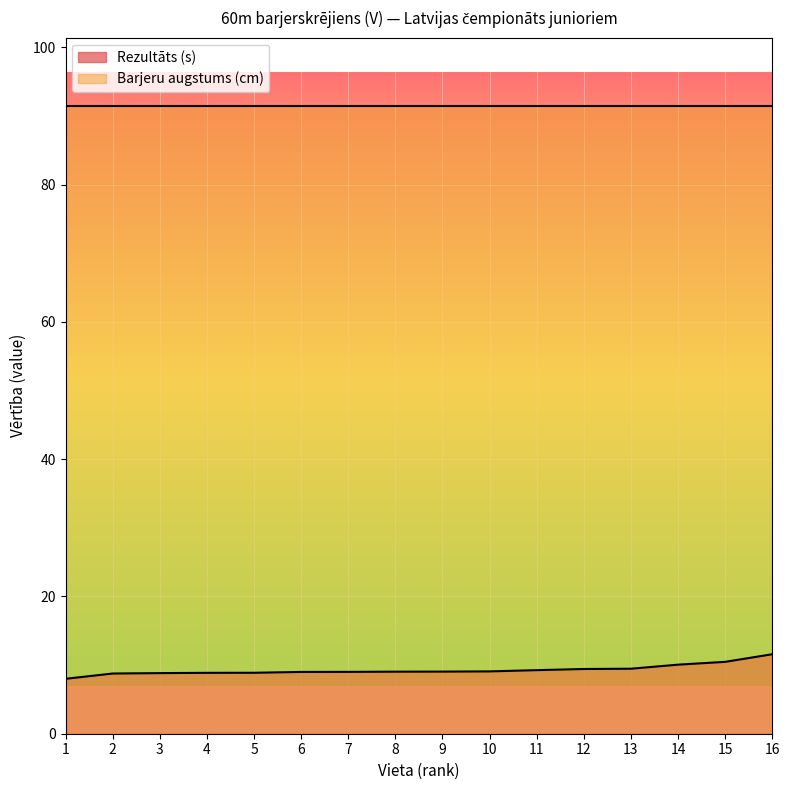

True or false: the data shows 9.0 at 7.

True